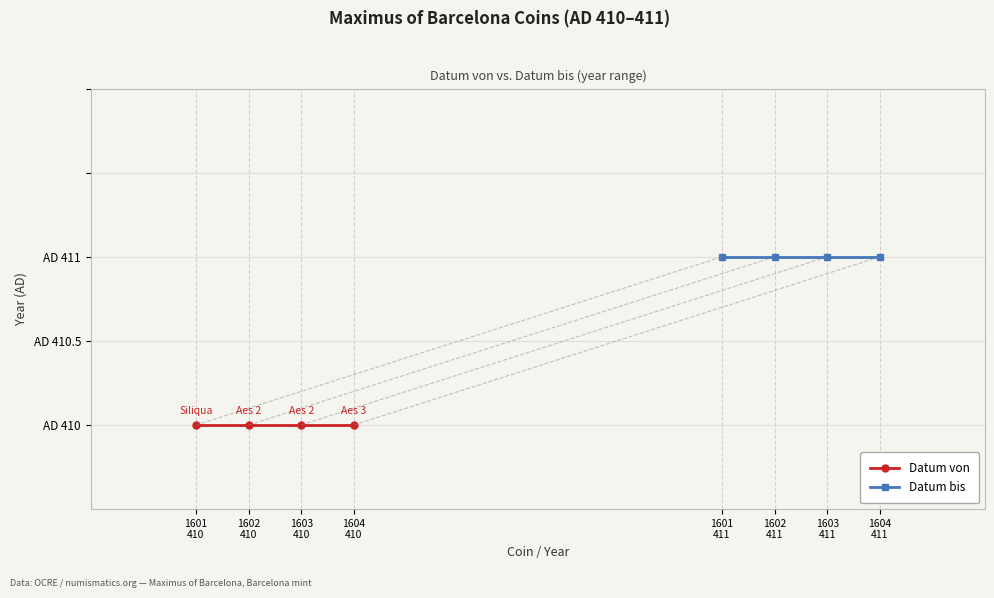

What is the greatest value displayed?

411